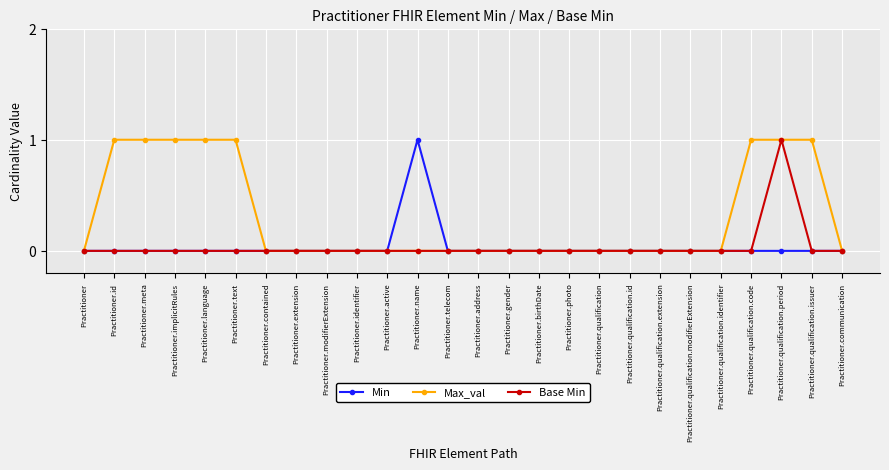

The Max_val series shows 0 at Practitioner. True or false?

True